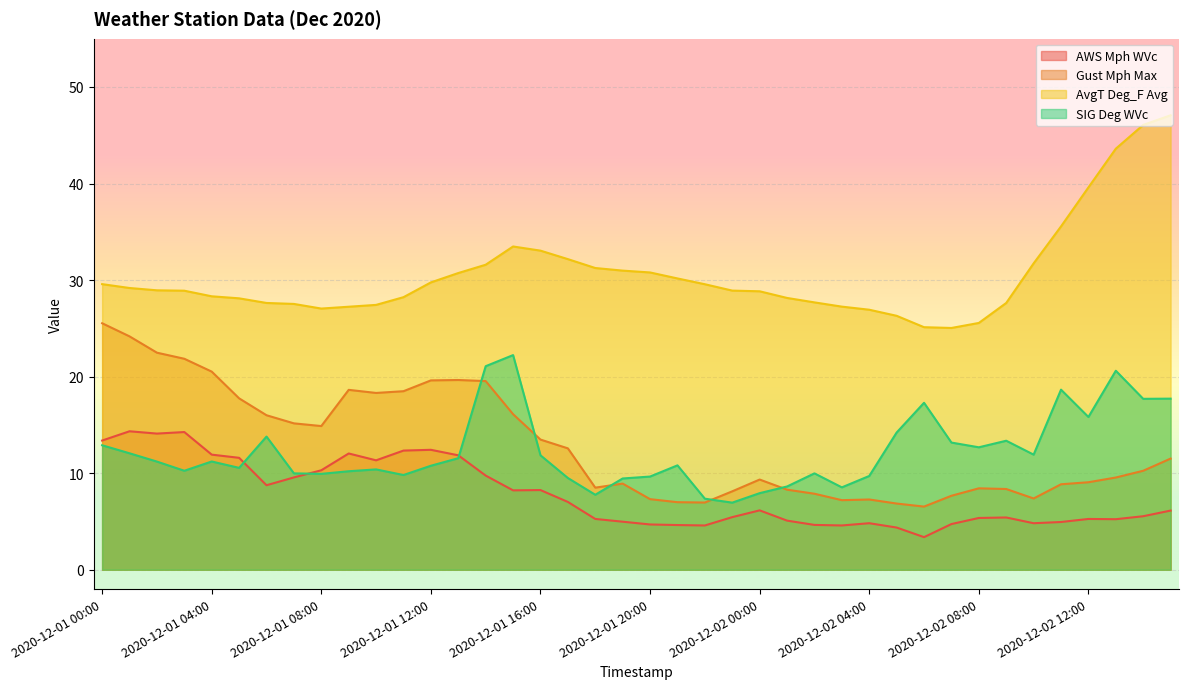

How many lines are shown in the chart?

4